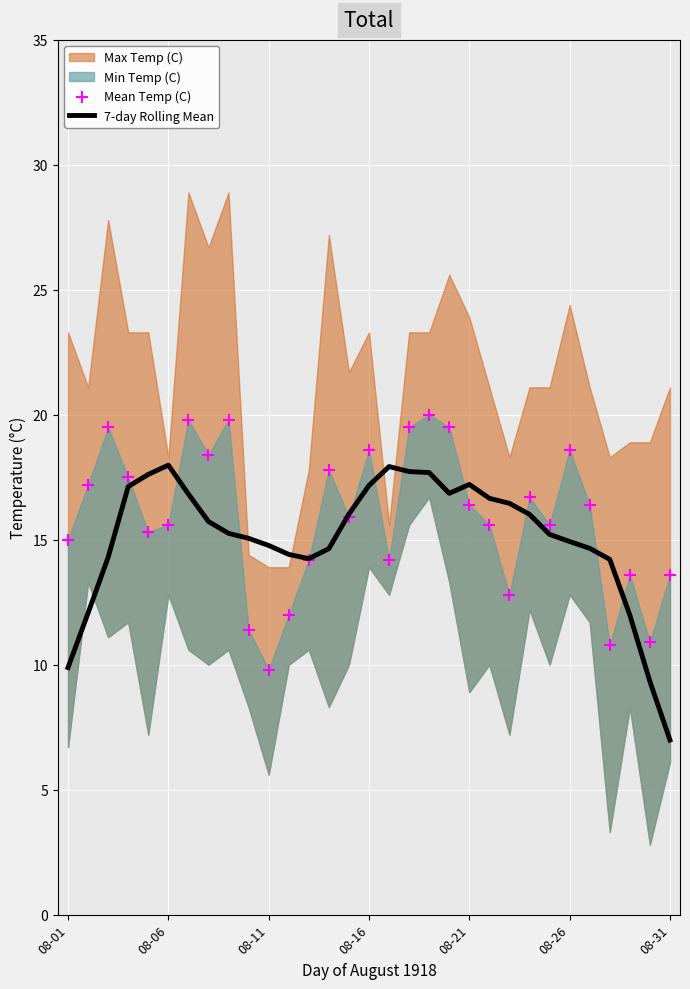

The value of 7-day Rolling Mean at 08-21 is 30.1. True or false?

False